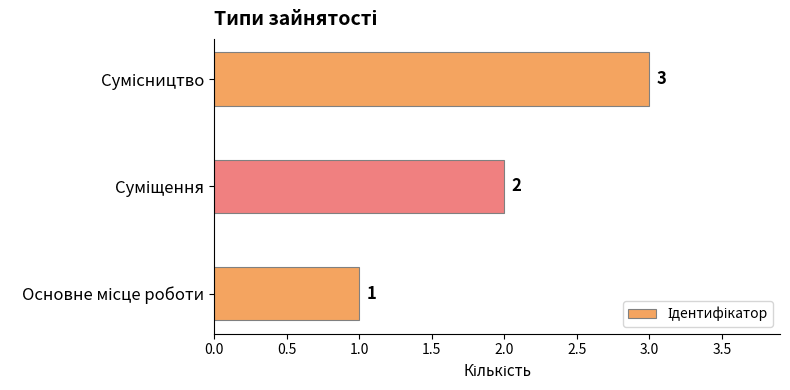

What is the maximum value shown in the chart?

3